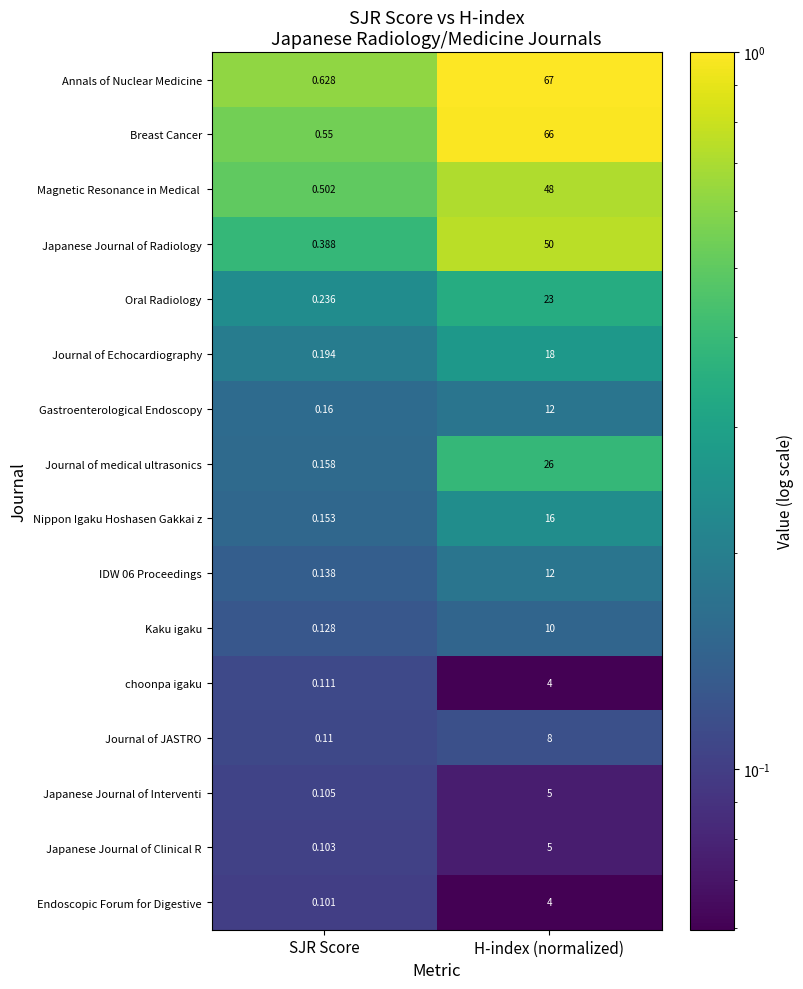

At which label is Japanese Journal of Clinical R closest to 2?

SJR Score